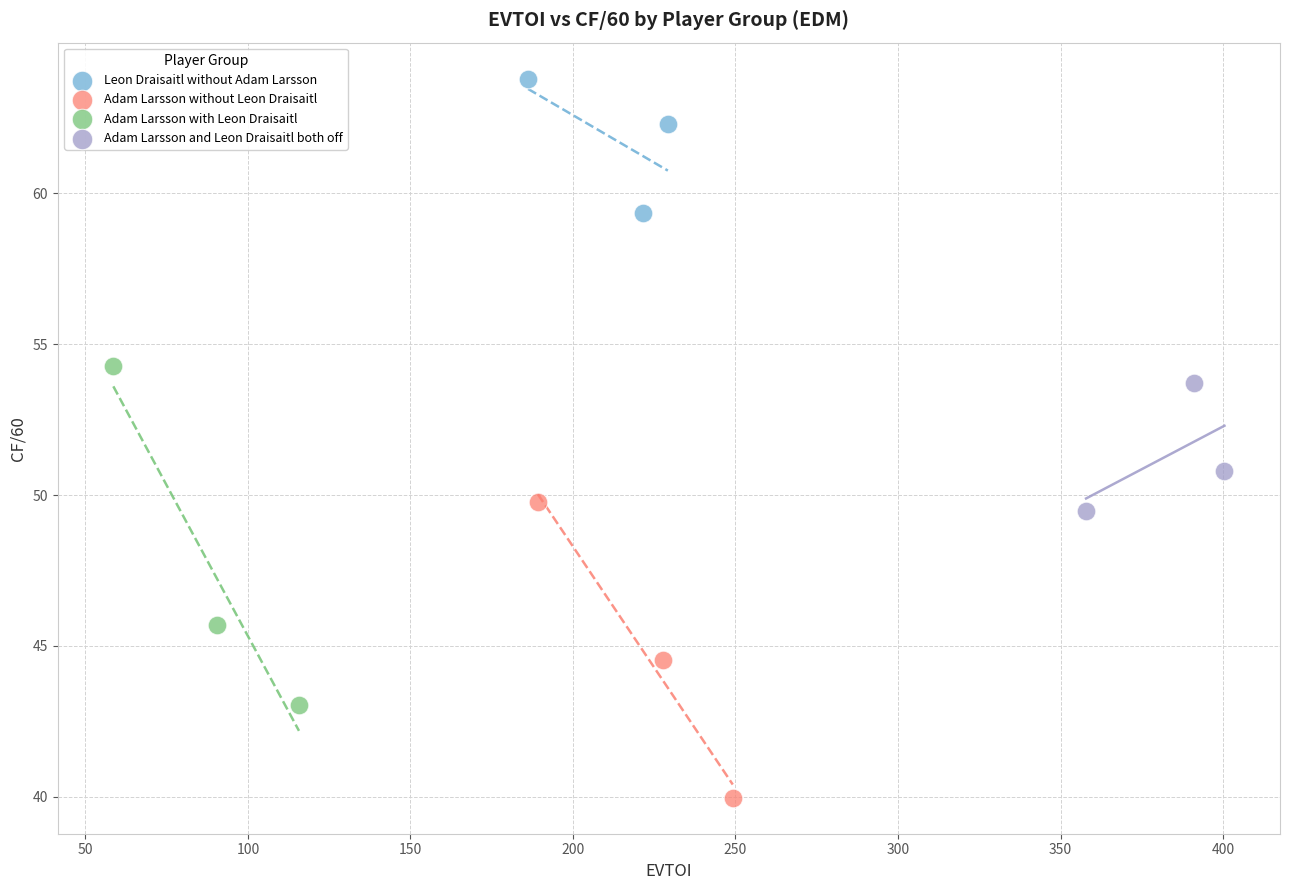

Which series contains the highest Y value?

Leon Draisaitl without Adam Larsson